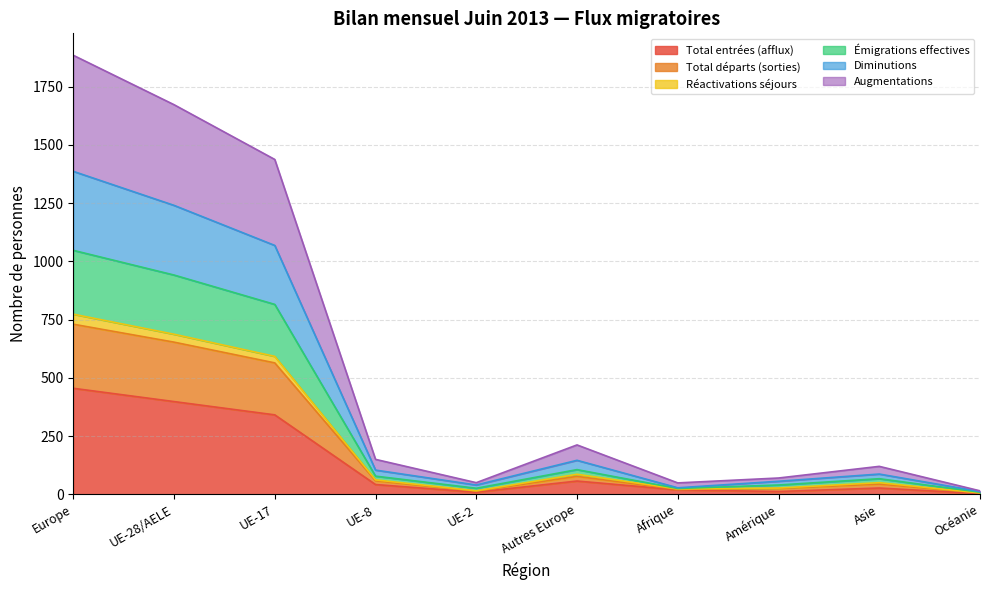

What is the maximum value shown in the chart?

1884